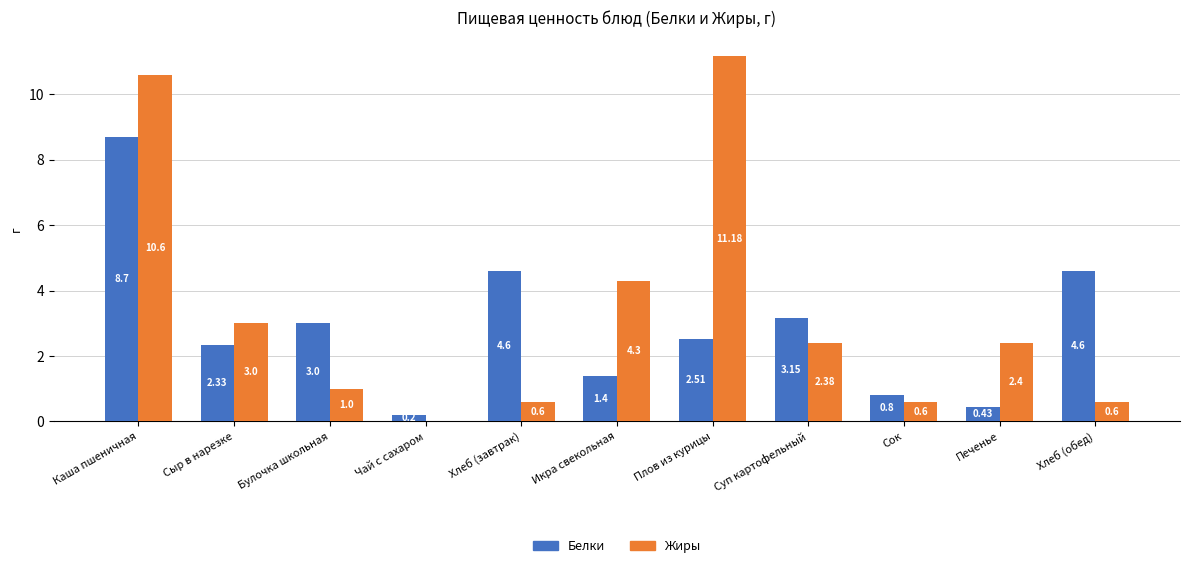

Which series has the largest total across all categories?

Жиры